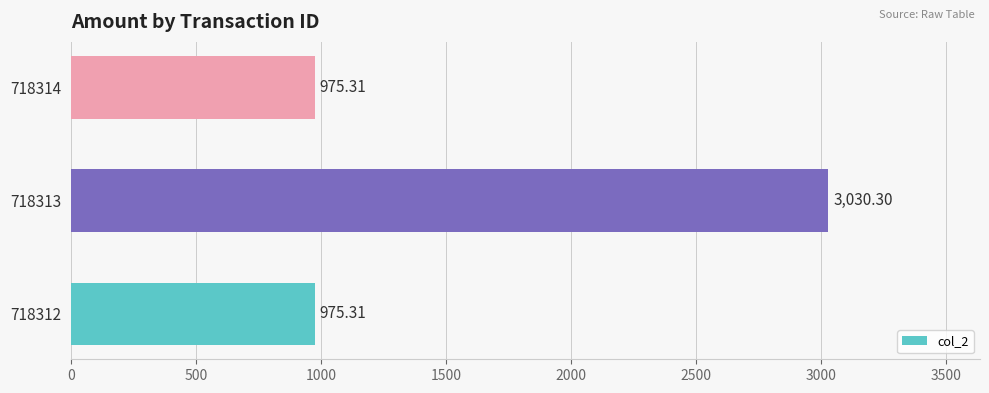

What is the ratio of the value at 718313 to the value at 718314?

3.1